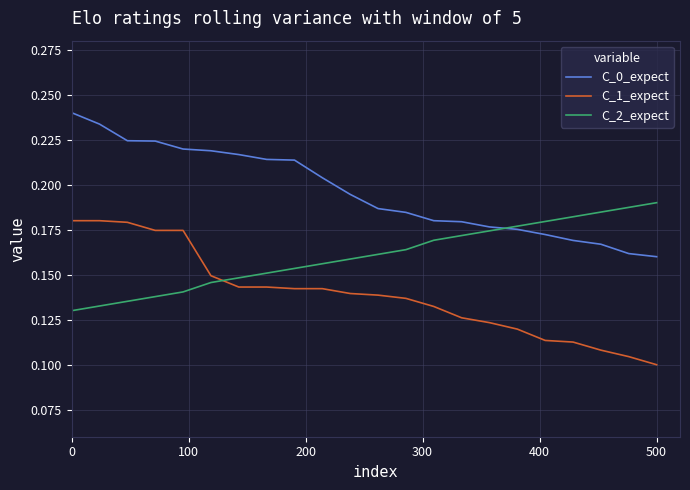

List the series in order of their overall mean, highest first.

C_0_expect, C_2_expect, C_1_expect